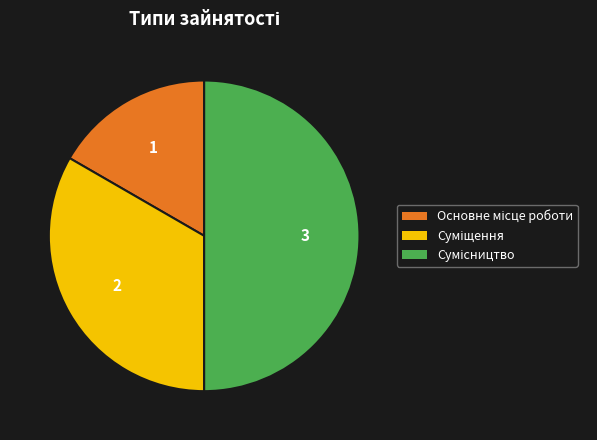

To the nearest percent, what percentage of the pie is Суміщення?

33%